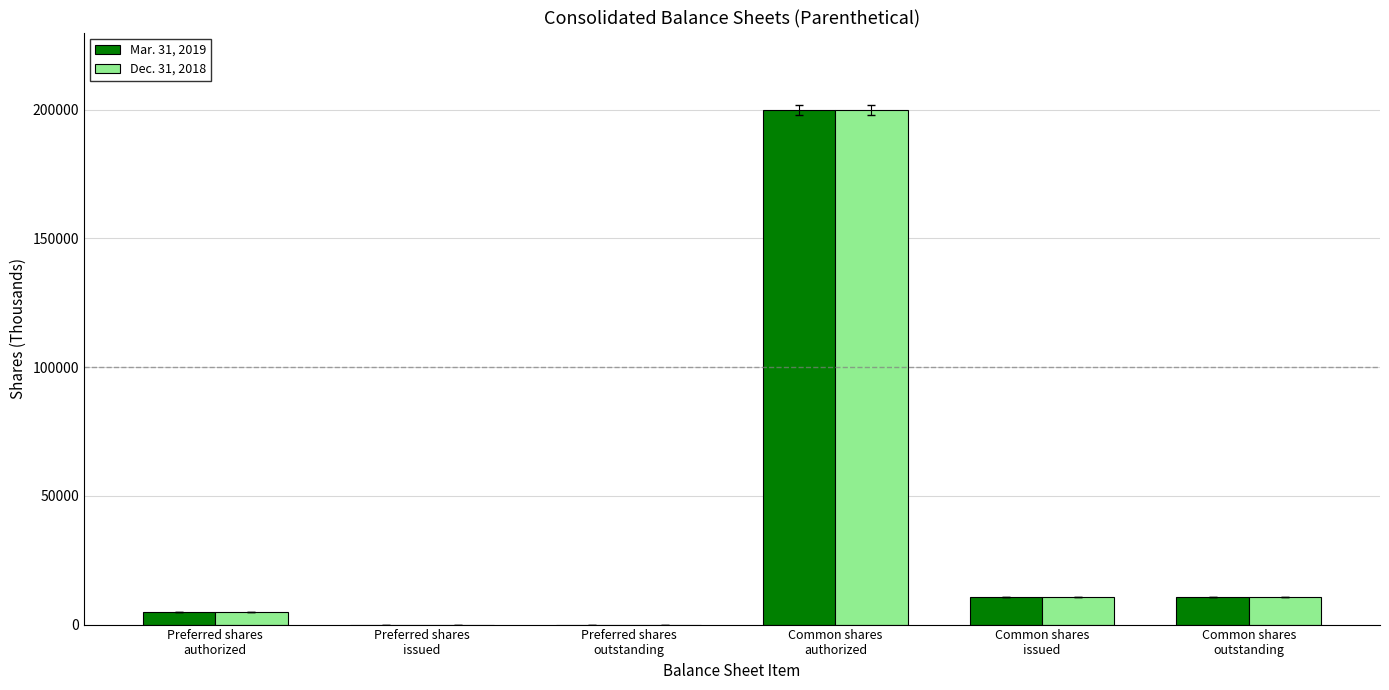

What is the greatest value displayed?

200000